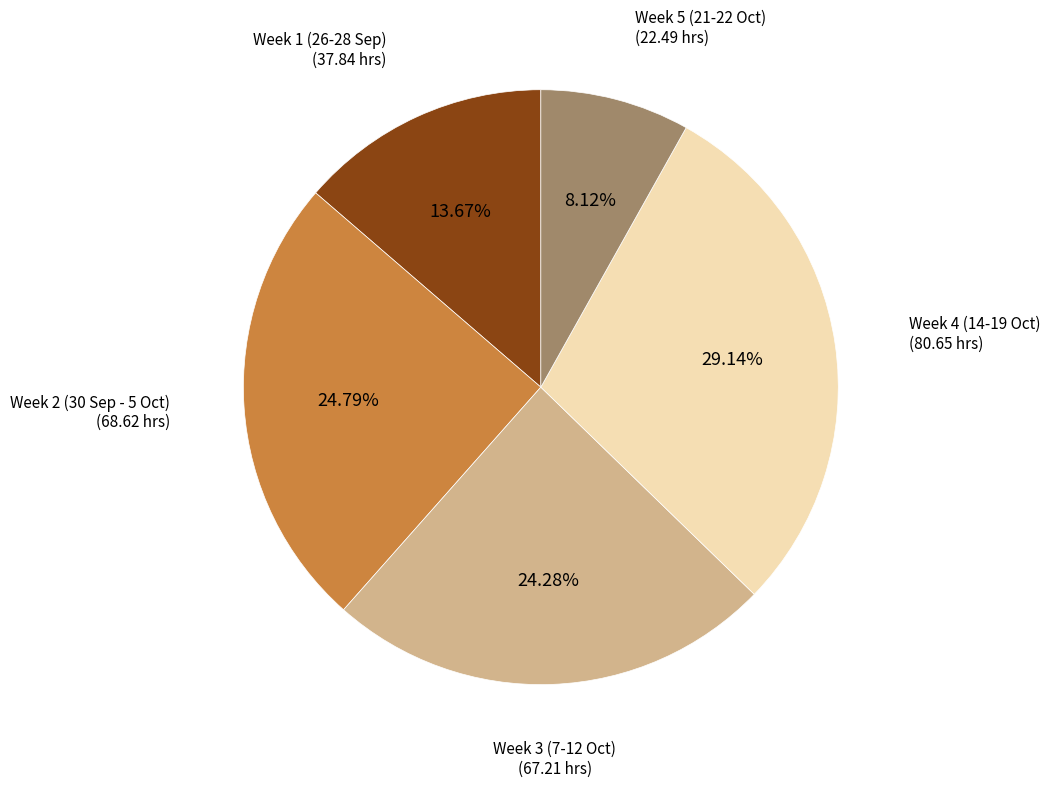

Is there any slice that represents more than half of the pie?

No